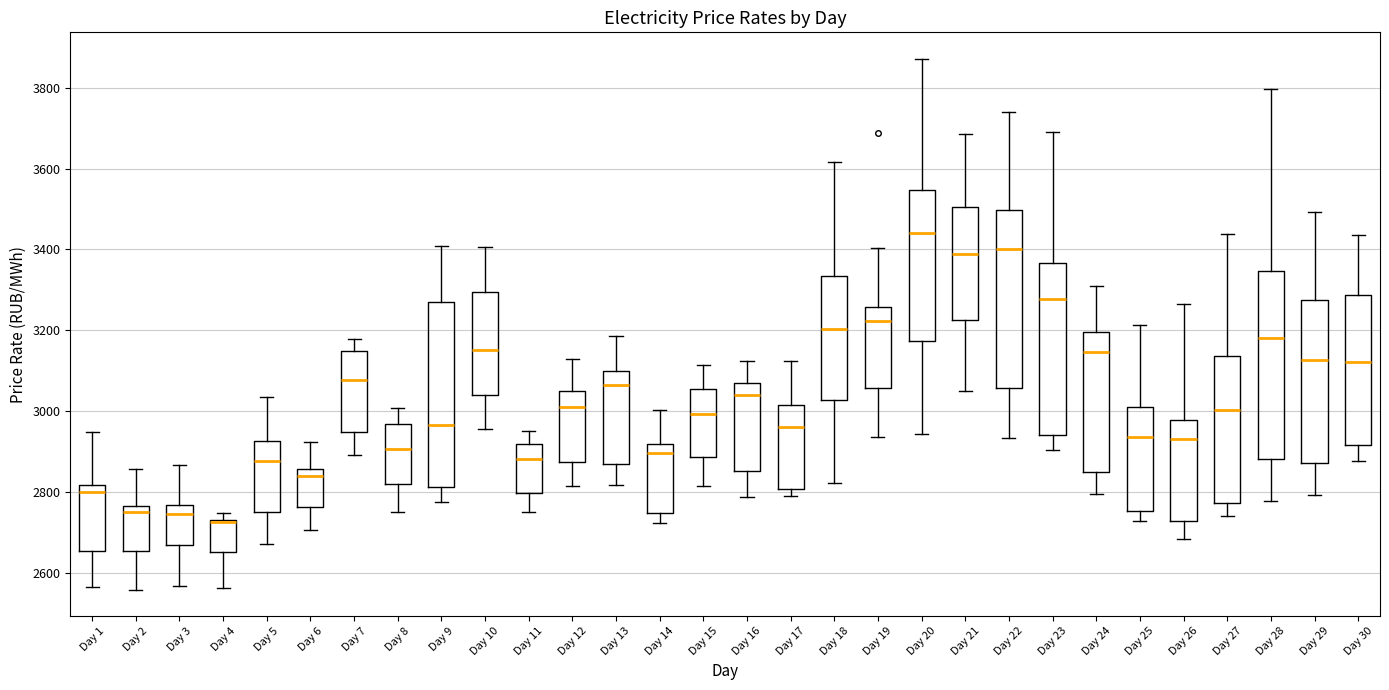

Reading left to right, read every box against the y-axis: the position of its median line, the range the box covers, and the ends of its whiskers. The values are not printed on the chart, so give them approximately, as read against the axis.

Day 1: median 2800, box 2660 to 2820, whiskers 2560 to 2940
Day 2: median 2760 (just below the box's upper edge), box 2660 to 2760, whiskers 2560 to 2860
Day 3: median 2740, box 2660 to 2760, whiskers 2560 to 2860
Day 4: median 2720, box 2660 to 2740, whiskers 2560 to 2740 (just above the box's upper edge)
Day 5: median 2880, box 2760 to 2920, whiskers 2680 to 3040
Day 6: median 2840, box 2760 to 2860, whiskers 2700 to 2920
Day 7: median 3080, box 2940 to 3140, whiskers 2900 to 3180
Day 8: median 2900, box 2820 to 2960, whiskers 2740 to 3000
Day 9: median 2960, box 2820 to 3260, whiskers 2780 to 3400
Day 10: median 3160, box 3040 to 3300, whiskers 2960 to 3400
Day 11: median 2880, box 2800 to 2920, whiskers 2740 to 2960
Day 12: median 3000, box 2880 to 3060, whiskers 2820 to 3120
Day 13: median 3060, box 2860 to 3100, whiskers 2820 to 3180
Day 14: median 2900, box 2740 to 2920, whiskers 2720 to 3000
Day 15: median 3000, box 2880 to 3060, whiskers 2820 to 3120
Day 16: median 3040, box 2860 to 3060, whiskers 2780 to 3120
Day 17: median 2960, box 2800 to 3020, whiskers 2780 to 3120
Day 18: median 3200, box 3020 to 3340, whiskers 2820 to 3620
Day 19: median 3220, box 3060 to 3260, whiskers 2940 to 3400
Day 20: median 3440, box 3180 to 3540, whiskers 2940 to 3880
Day 21: median 3380, box 3220 to 3500, whiskers 3060 to 3680
Day 22: median 3400, box 3060 to 3500, whiskers 2940 to 3740
Day 23: median 3280, box 2940 to 3360, whiskers 2900 to 3700
Day 24: median 3140, box 2840 to 3200, whiskers 2800 to 3300
Day 25: median 2940, box 2760 to 3000, whiskers 2720 to 3220
Day 26: median 2940, box 2720 to 2980, whiskers 2680 to 3260
Day 27: median 3000, box 2780 to 3140, whiskers 2740 to 3440
Day 28: median 3180, box 2880 to 3340, whiskers 2780 to 3800
Day 29: median 3120, box 2880 to 3280, whiskers 2800 to 3500
Day 30: median 3120, box 2920 to 3280, whiskers 2880 to 3440